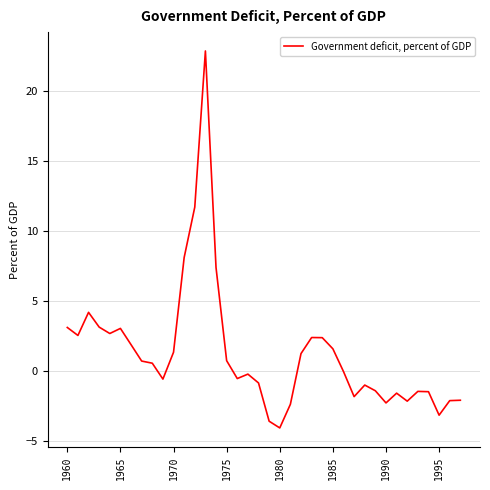

What is the maximum value shown in the chart?

22.9